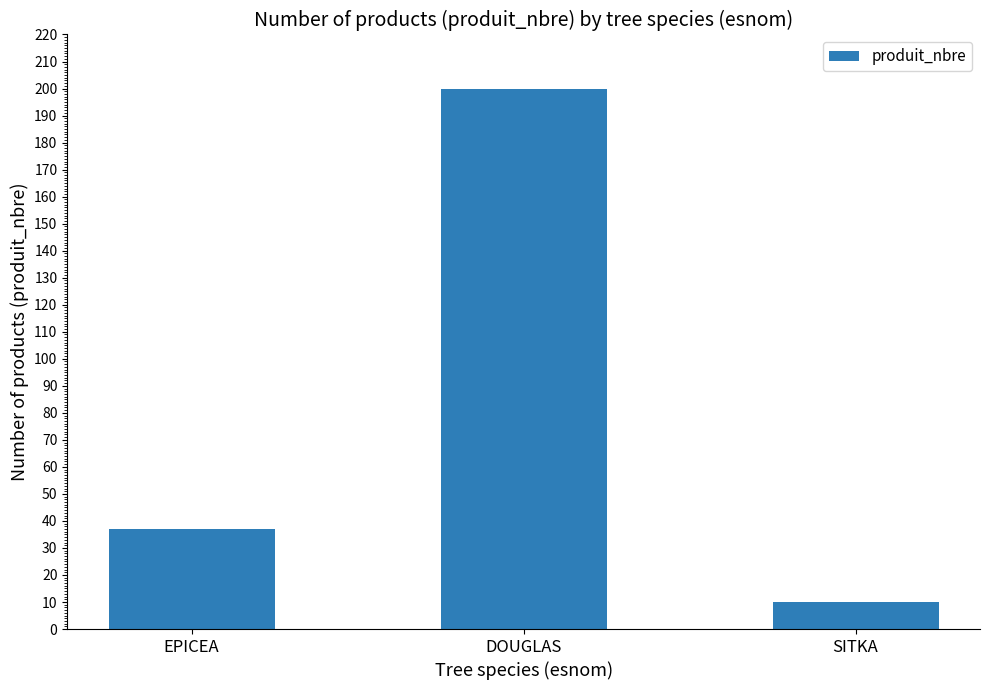

How many bars are there in total?

3